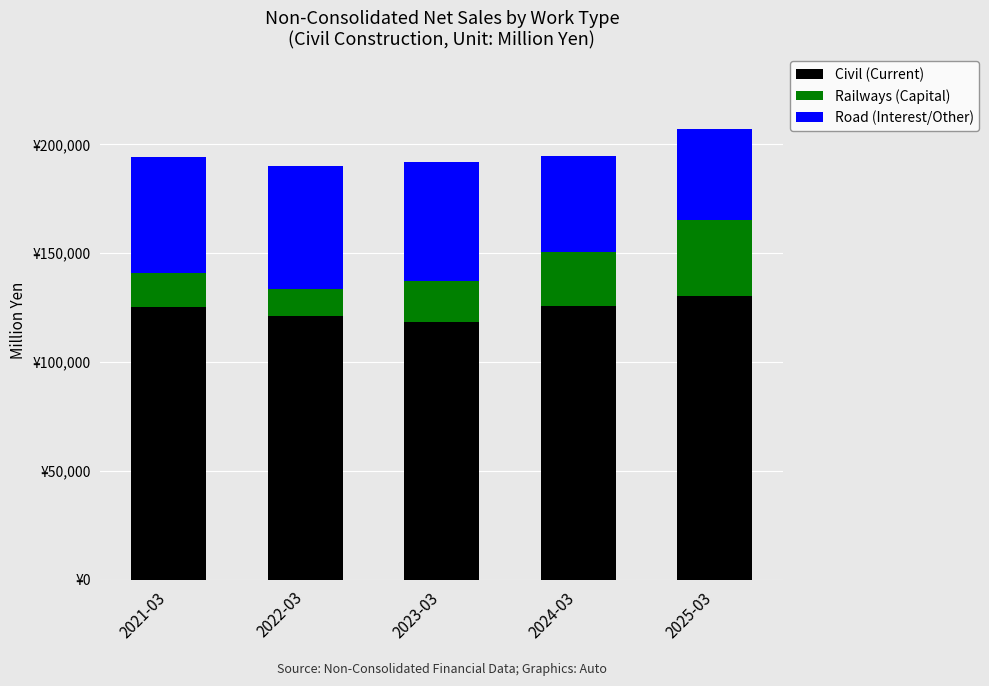

At which label is Railways (Capital) closest to 23706?

2024-03